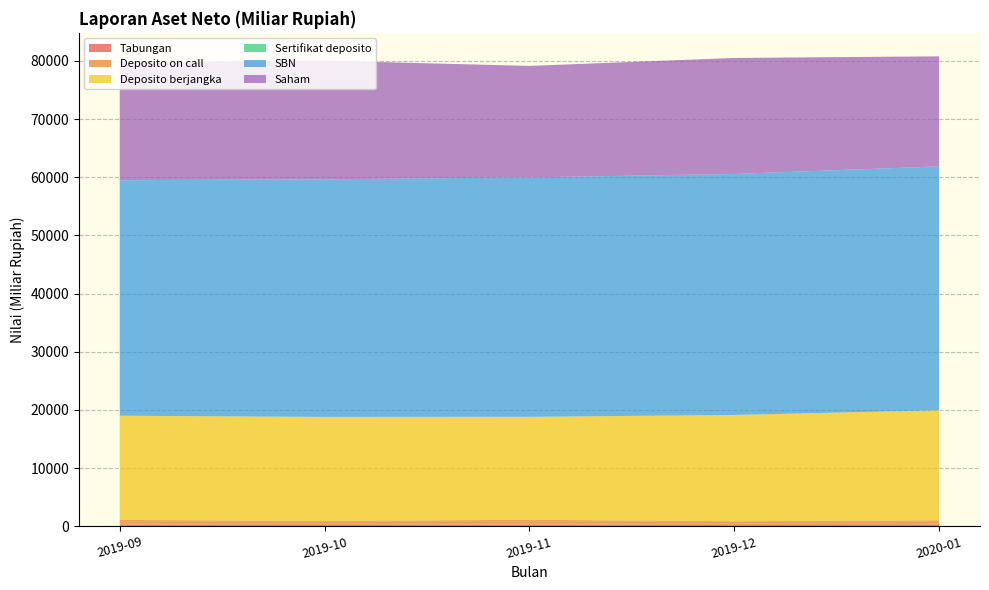

Reading left to right, what are all the values shown in this chart?

Tabungan: 241.4	202.3	301.3	185.2	218.9
Deposito on call: 833.2	687.1	793.1	663.1	791.2
Deposito berjangka: 17906.8	17882.3	17695.7	18262.7	18915.9
Sertifikat deposito: 9.6	14.9	9.8	9.8	9.9
SBN: 40491.7	40851.8	41166.6	41436.2	41920.4
Saham: 20242.4	20400.8	19168.5	19944.2	18923.6